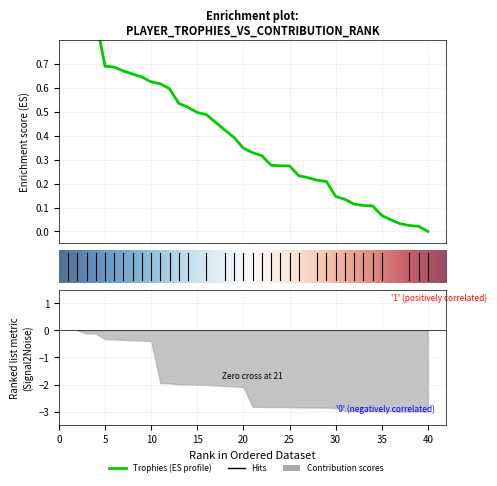

Does the chart display data point markers on the line(s)?

No